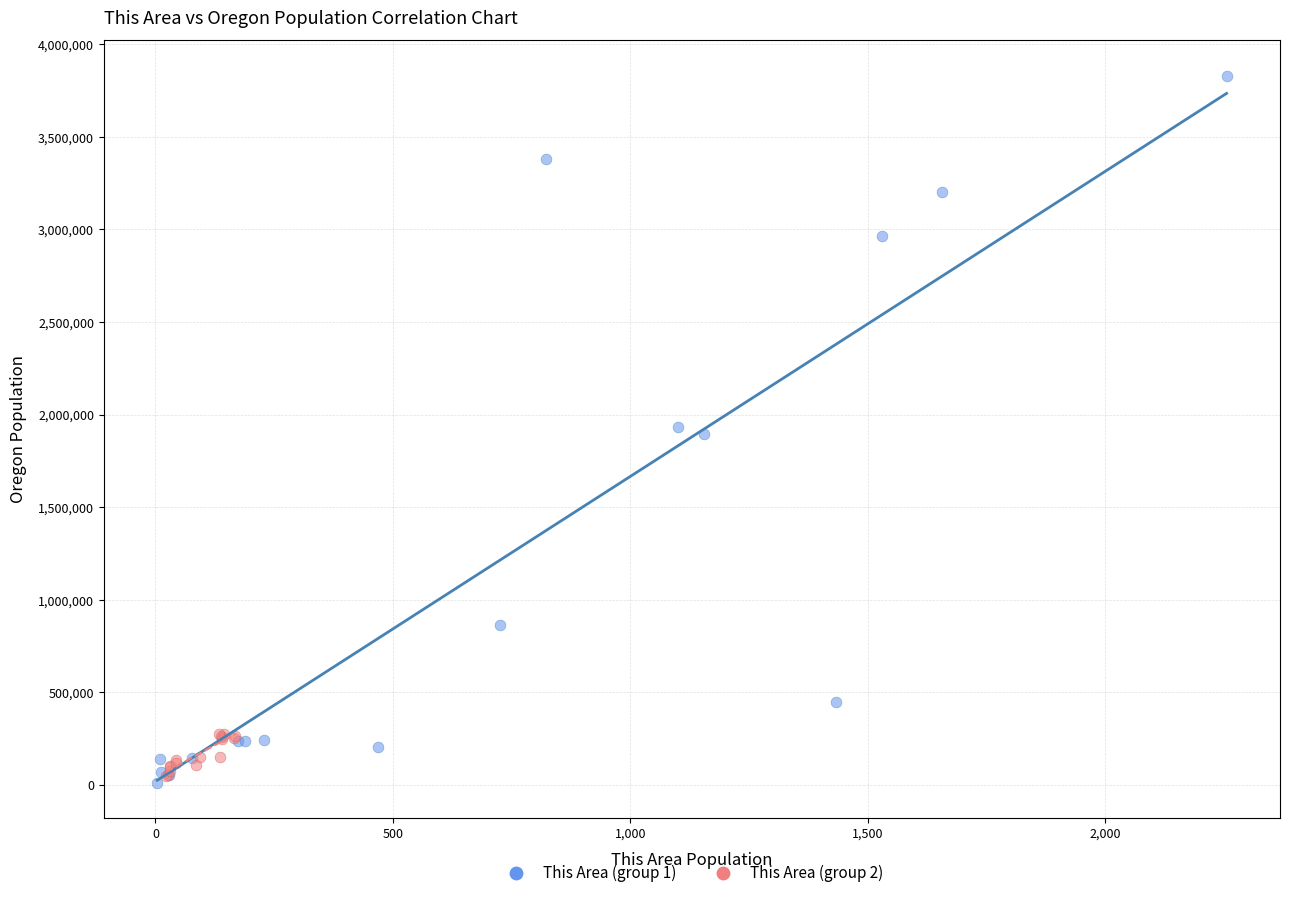

Which series has the largest Y range (max minus min)?

This Area (group 1)